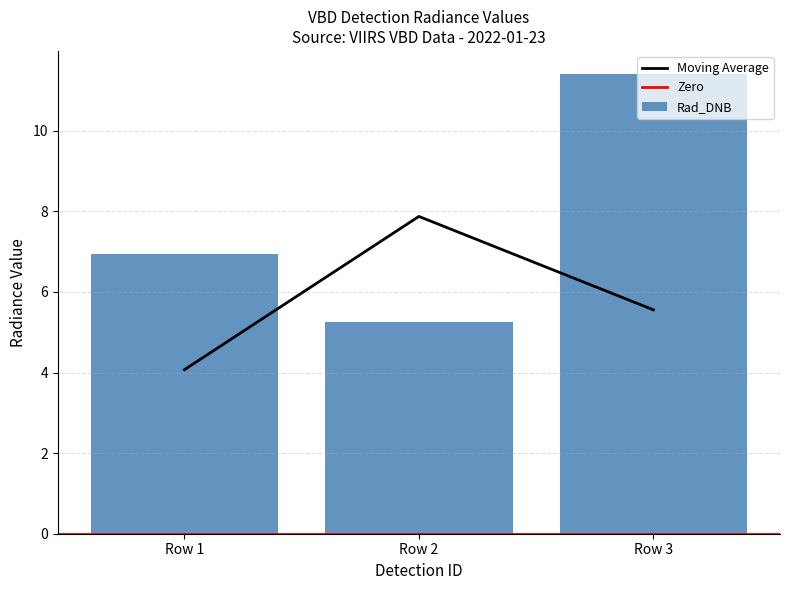

Where does the data first go above 6?

Row 1